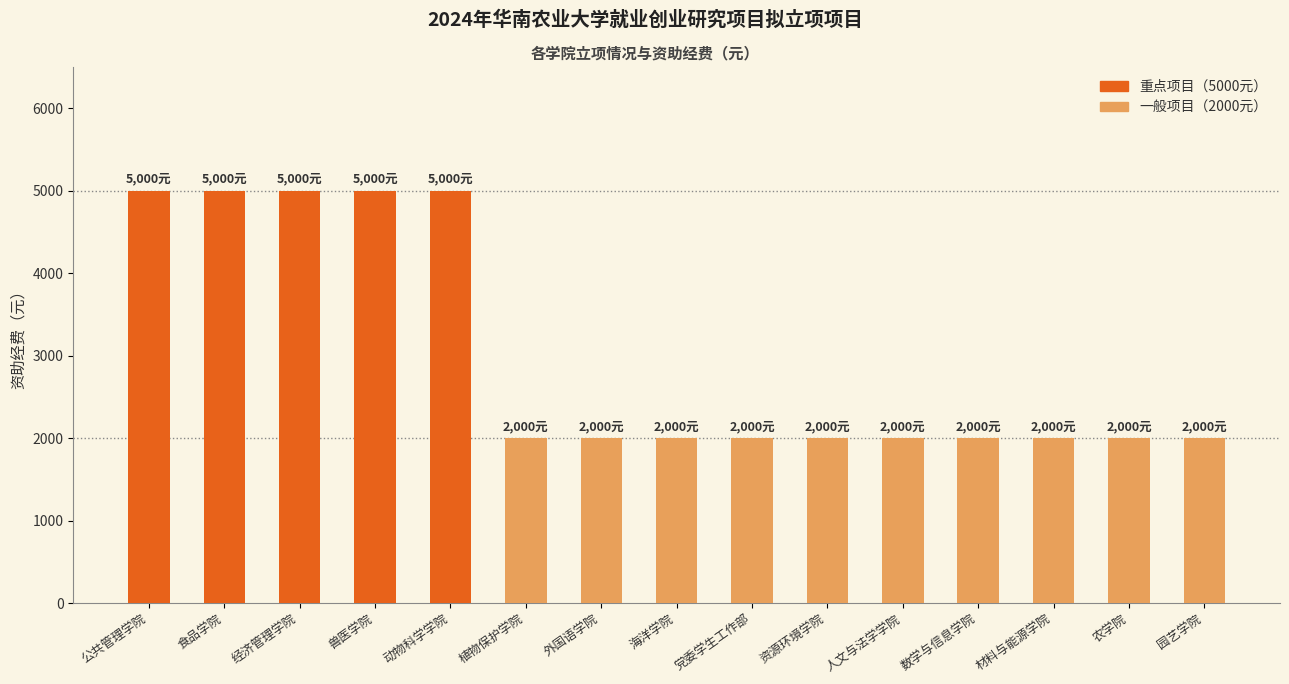

Rank the series by their average value, from lowest to highest.

一般项目, 重点项目